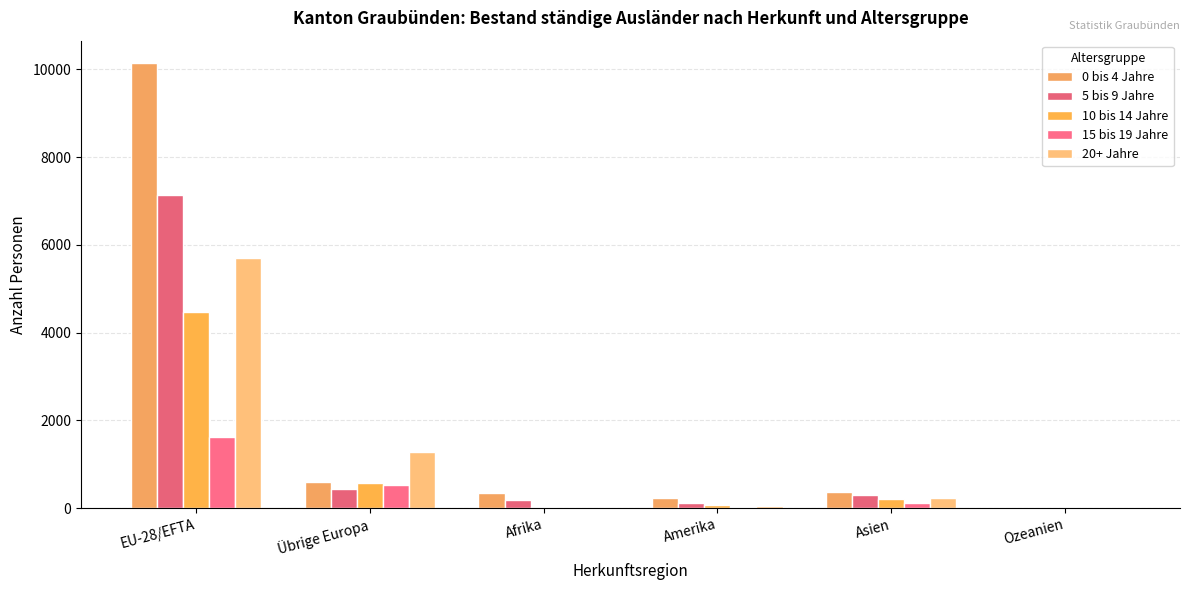

What position from the left is Asien?

5